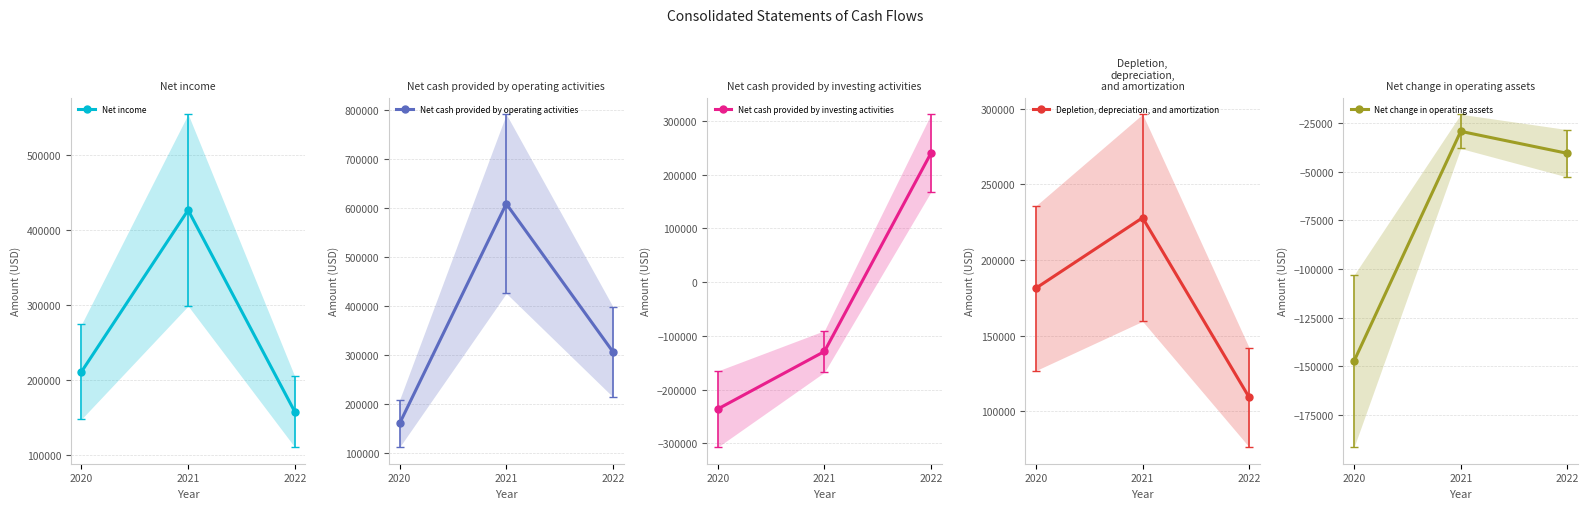

Is this an area chart (filled region under the line)?

No